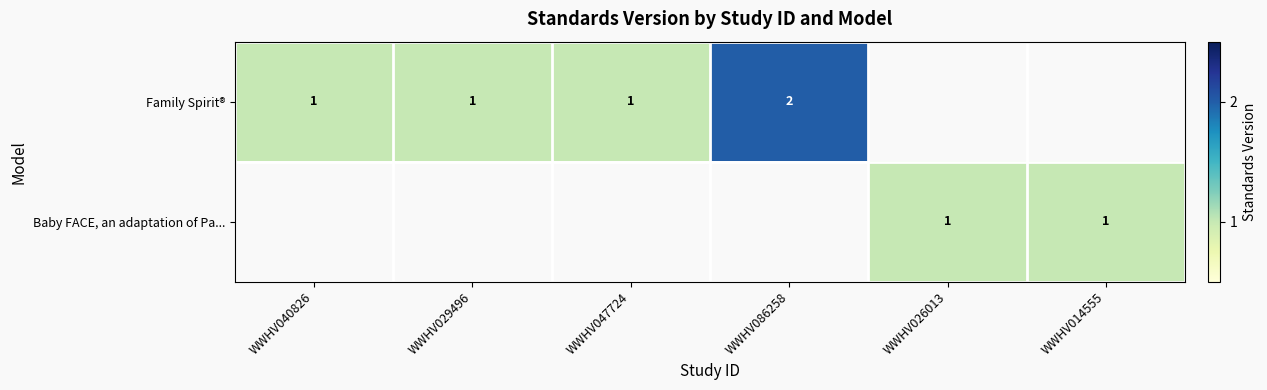

True or false: Family Spirit® has a value of 1 at WWHV029496.

True